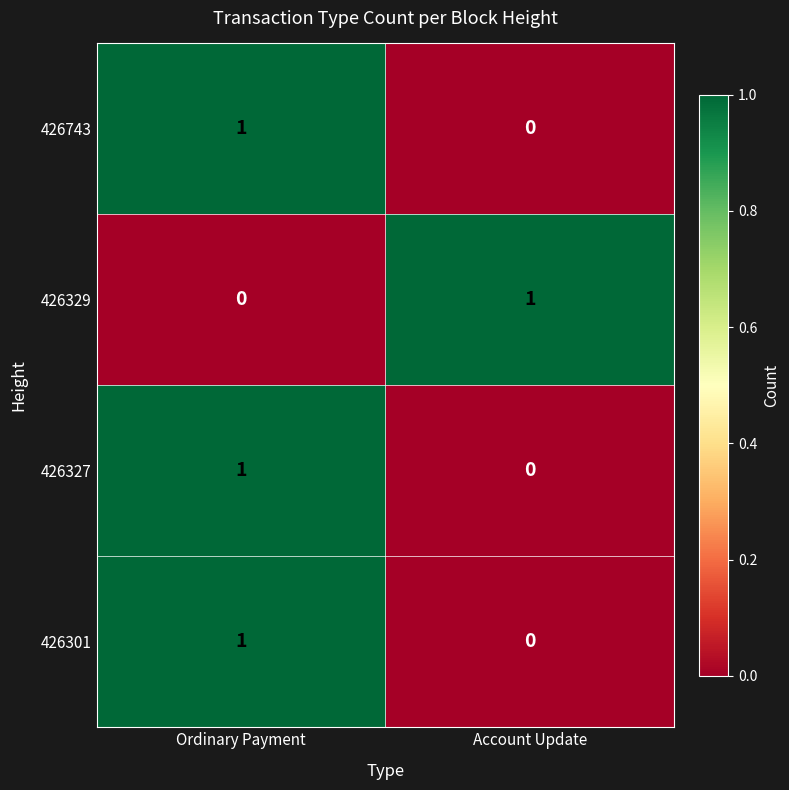

The 426743 series shows 0 at Ordinary Payment. True or false?

False